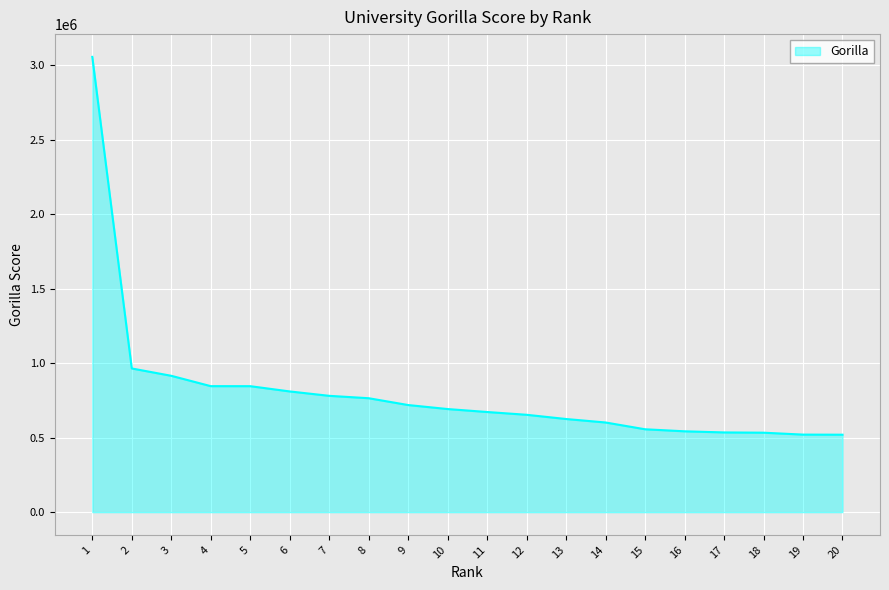

The value at 13 is 625530. True or false?

True